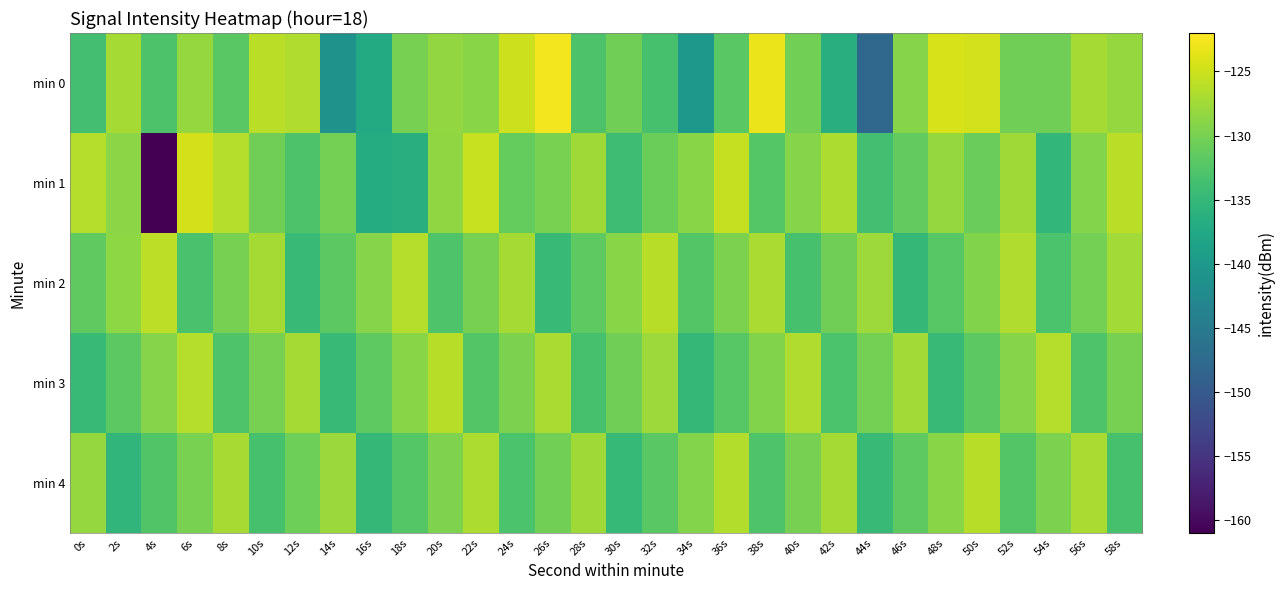

List the series in order of their peak value, highest first.

min 0, min 1, min 2, min 3, min 4